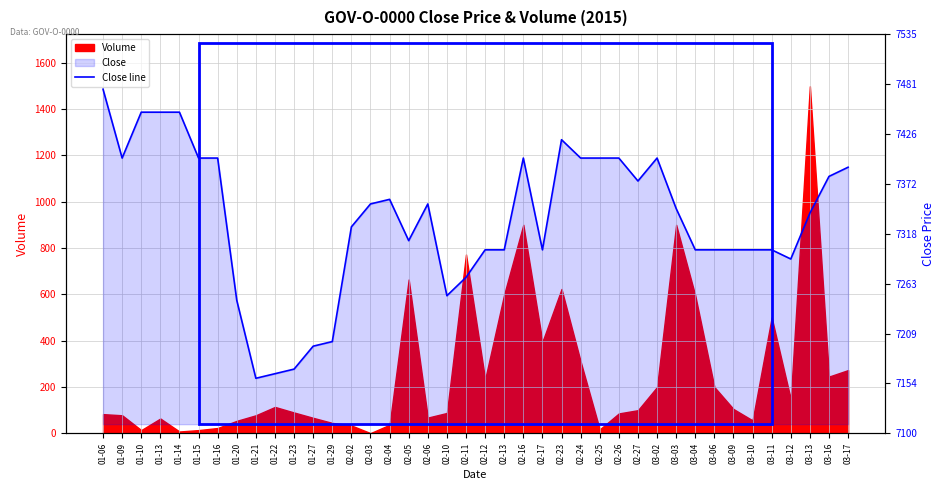

What is the value of the 16th point from the left?

7355